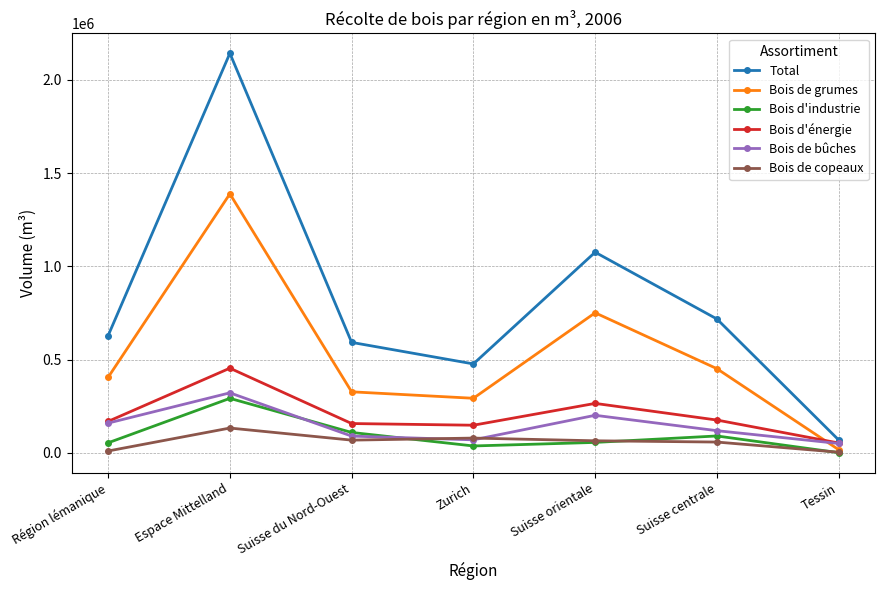

What is the maximum value shown in the chart?

2143258